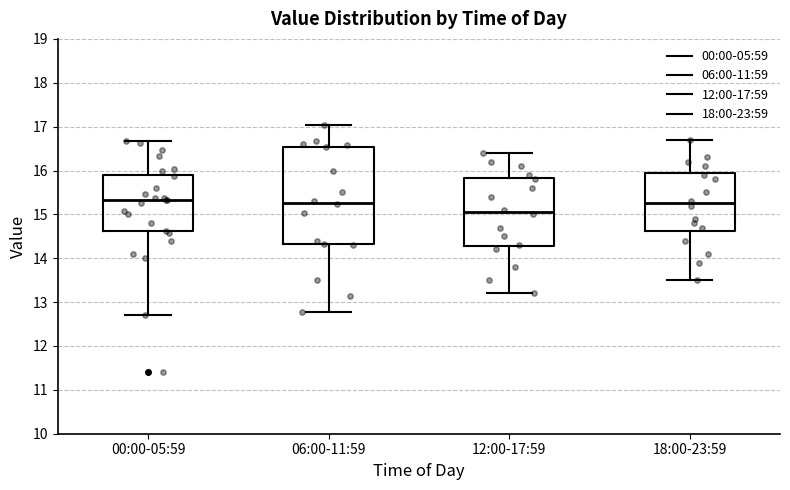

Which box is the tallest, from its lower edge to its upper edge?

06:00-11:59